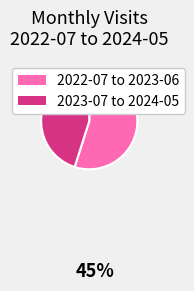

Is there any slice that represents more than half of the pie?

Yes